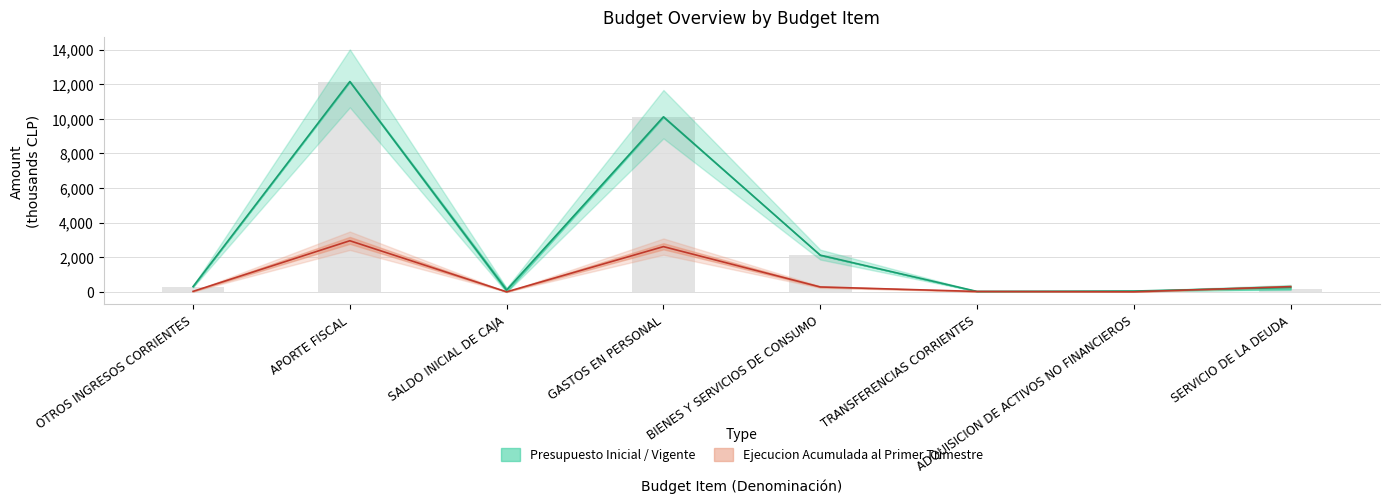

True or false: Ejecucion Acumulada has a value of 2613.9 at GASTOS EN PERSONAL.

True